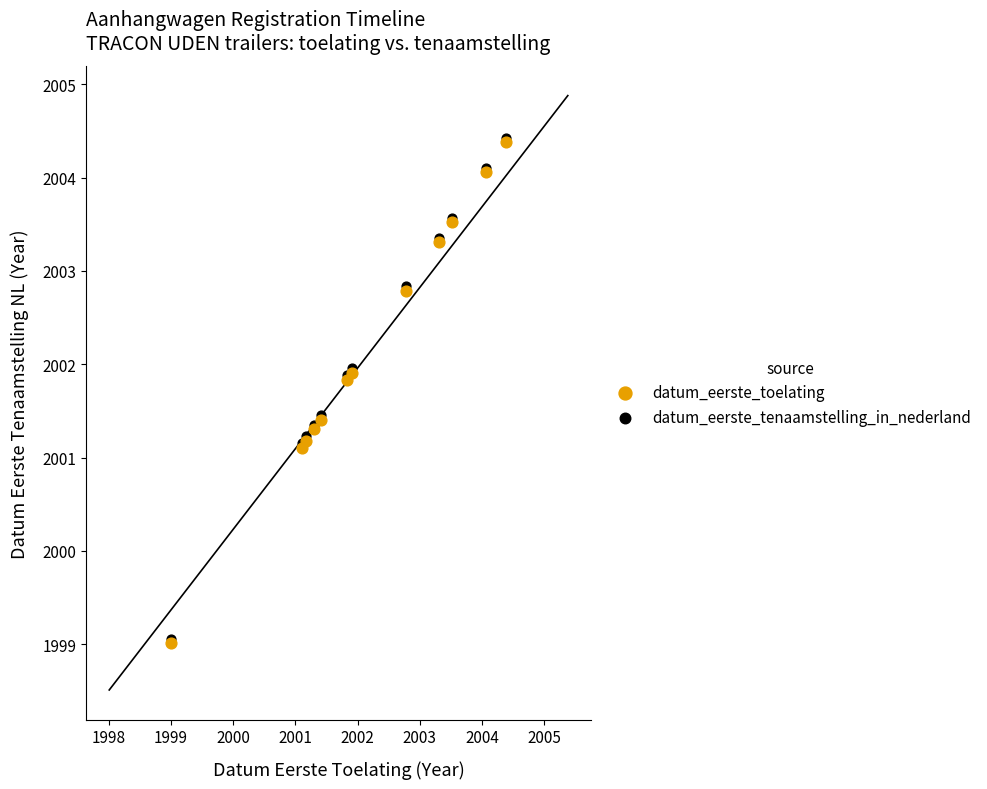

What are all the series names shown in the legend?

datum_eerste_toelating, datum_eerste_tenaamstelling_in_nederland